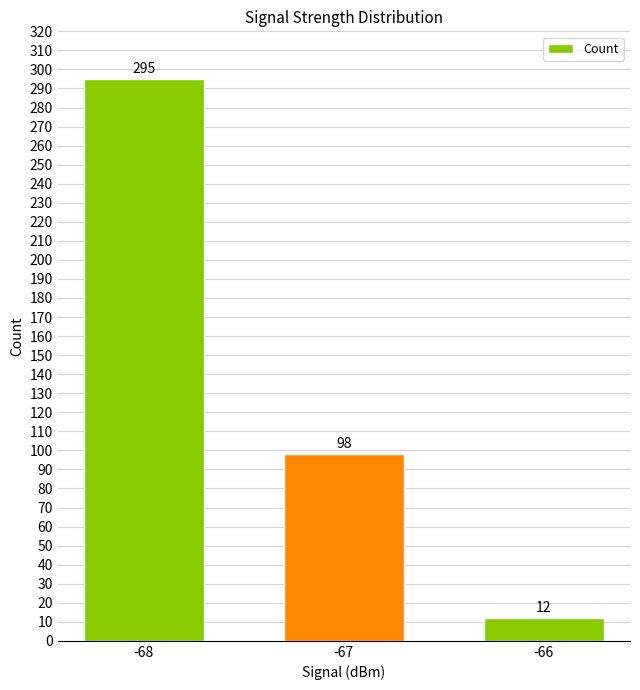

What is the value of the 2nd bar from the left?

98